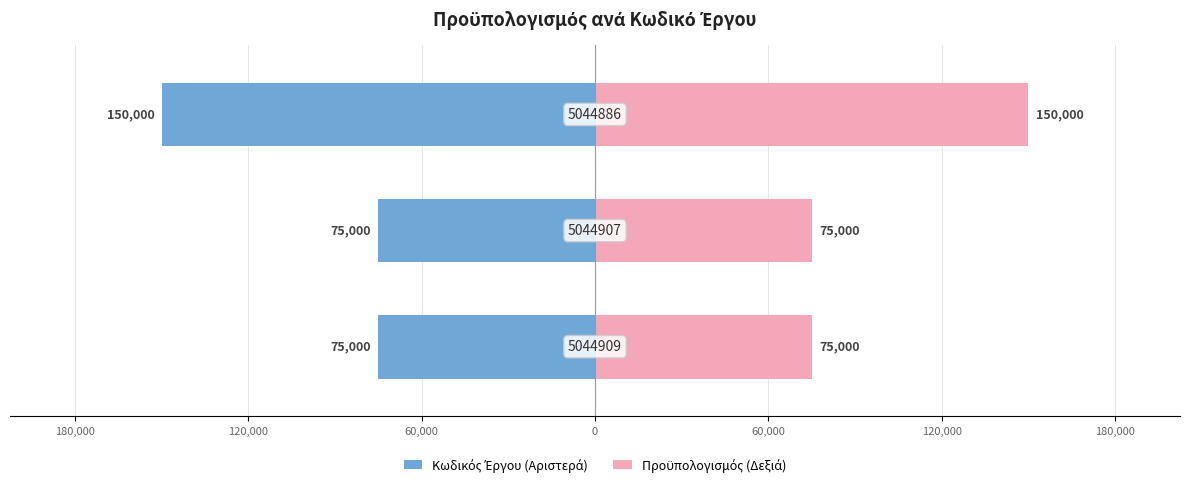

How many values in the Κωδικός Έργου (Αριστερά) series are below -75000?

1